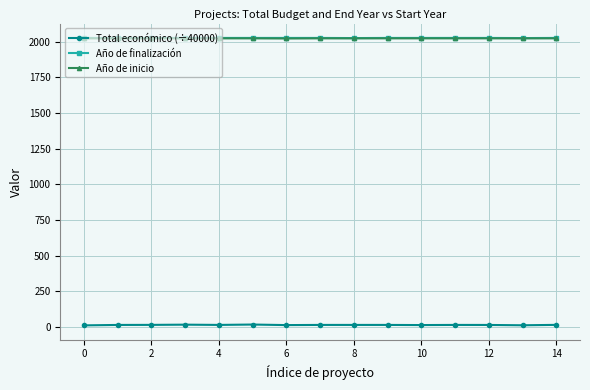

At how many categories does at least one series exceed 1206?

15